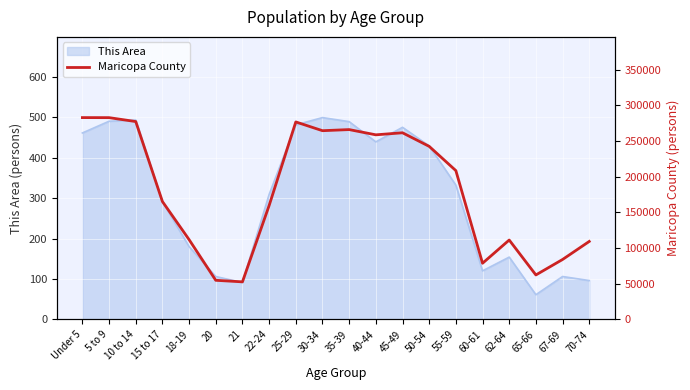

What is the change in value from 18-19 to 55-59?

+96716